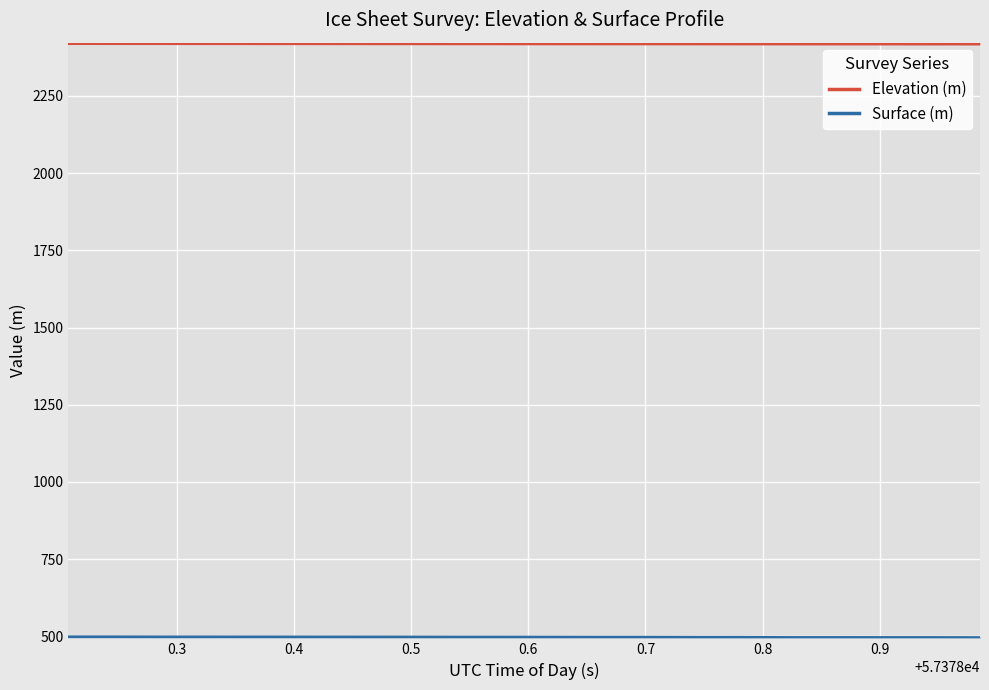

What is the sum of all Surface (m) values?

9930.1